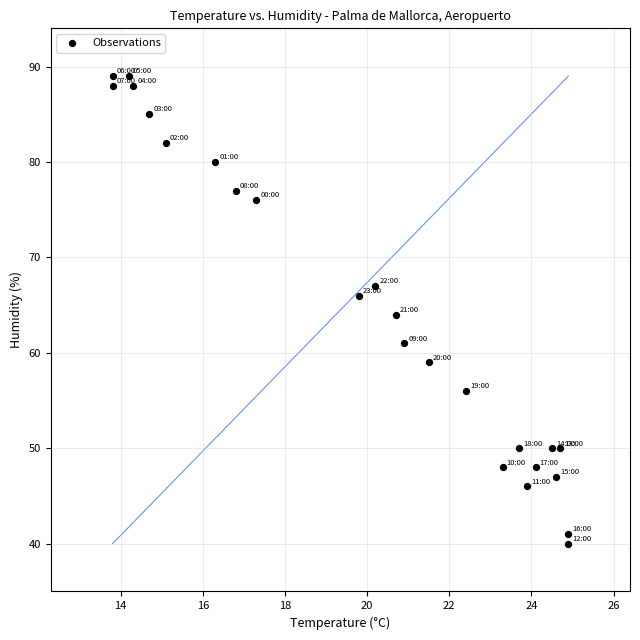

What is the range of Y values (max minus min)?

49